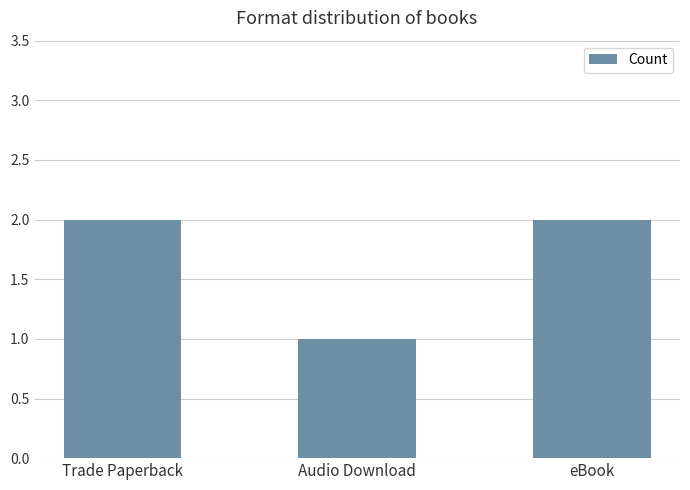

What is the sum of all values?

5